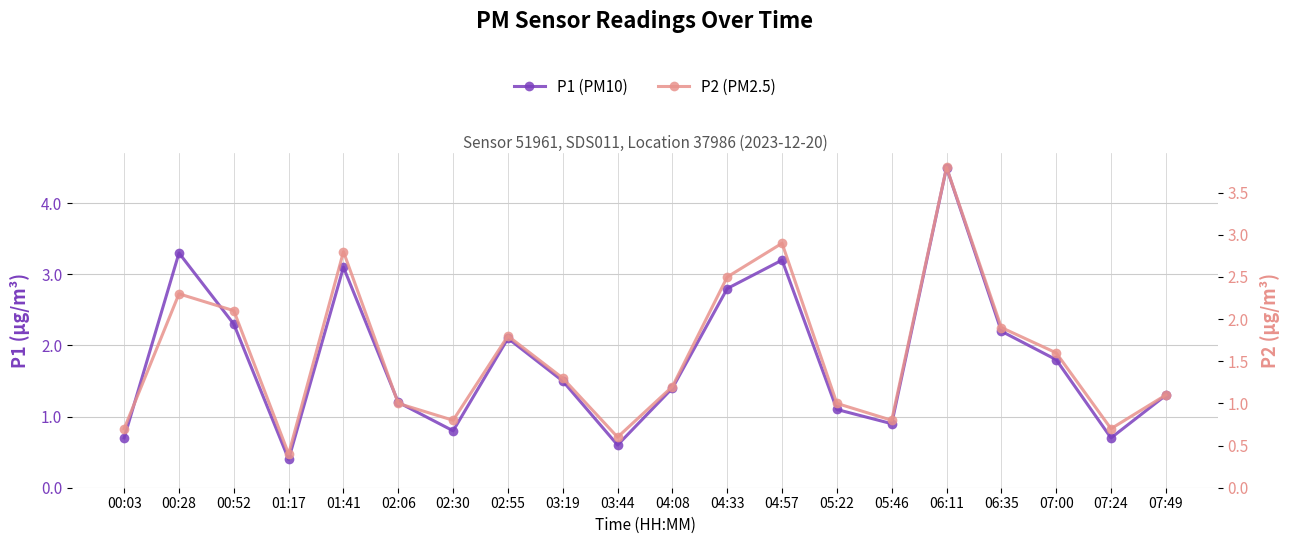

What is the difference between the maximum and second lowest values in the P1 (PM10) series?

3.9